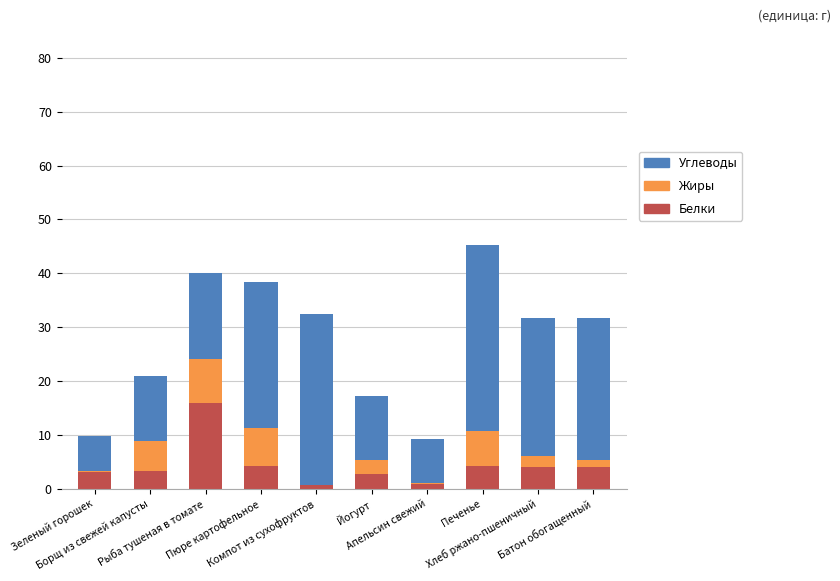

How many categories are shown in the chart?

10